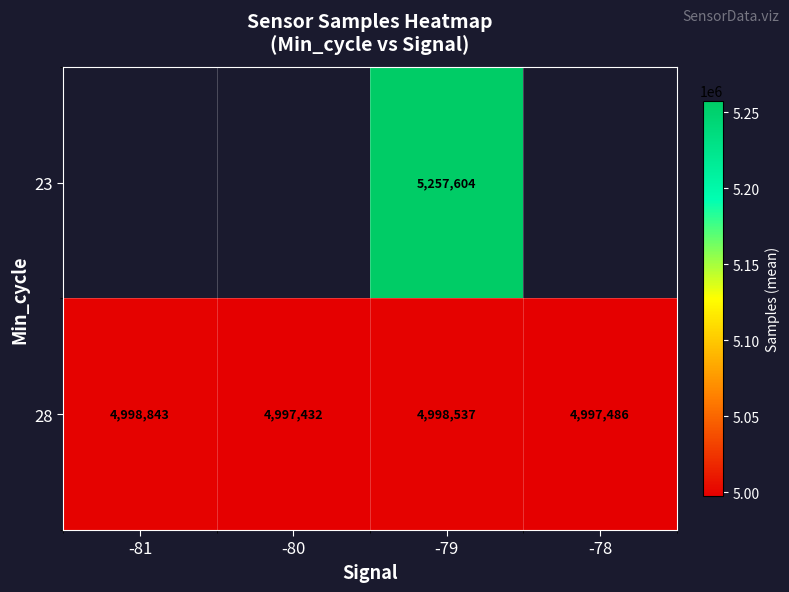

What is the total value across all series at -79?

10256141.0